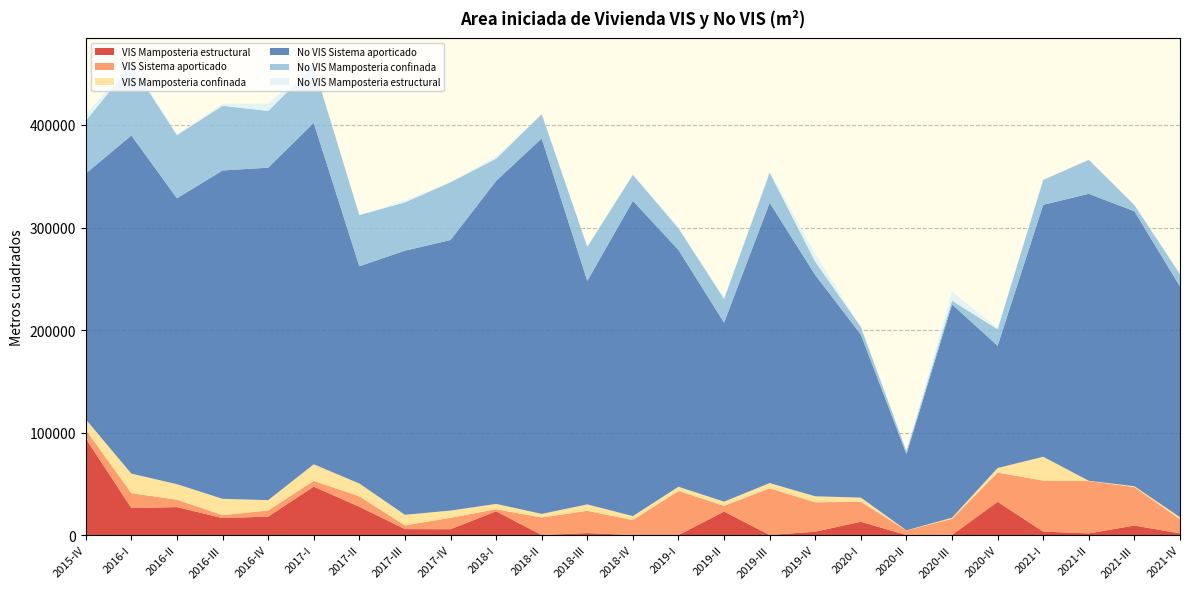

Reading left to right, list all the values displayed in this chart.

VIS Mamposteria estructural: 2015-IV=94150.0	2016-I=26386.0	2016-II=27286.0	2016-III=16615.0	2016-IV=17964.0	2017-I=47262.0	2017-II=27612.0	2017-III=5830.0	2017-IV=5705.0	2018-I=23186.0	2018-II=0.0	2018-III=1956.0	2018-IV=0.0	2019-I=0.0	2019-II=22960.0	2019-III=64.0	2019-IV=3300.0	2020-I=13030.0	2020-II=0.0	2020-III=187.5	2020-IV=32400.0	2021-I=3384.0	2021-II=1637.0	2021-III=9307.0	2021-IV=1581.0
VIS Sistema aporticado: 2015-IV=8414.0	2016-I=14540.0	2016-II=7210.0	2016-III=2825.0	2016-IV=5983.0	2017-I=5611.0	2017-II=10127.0	2017-III=3638.0	2017-IV=11131.0	2018-I=2038.0	2018-II=17101.0	2018-III=21711.4	2018-IV=14538.8	2019-I=43018.2	2019-II=5490.0	2019-III=45562.7	2019-IV=28653.6	2020-I=19507.3	2020-II=4504.0	2020-III=15686.7	2020-IV=28567.0	2021-I=49745.0	2021-II=51036.0	2021-III=37556.5	2021-IV=13959.5
VIS Mamposteria confinada: 2015-IV=10312.0	2016-I=18989.0	2016-II=15153.0	2016-III=15929.0	2016-IV=10129.0	2017-I=16157.0	2017-II=12570.0	2017-III=10308.0	2017-IV=7066.0	2018-I=5203.0	2018-II=3578.0	2018-III=6278.0	2018-IV=3970.0	2019-I=4134.0	2019-II=4154.0	2019-III=5112.0	2019-IV=5874.0	2020-I=4030.0	2020-II=141.0	2020-III=1051.0	2020-IV=4441.3	2021-I=23281.0	2021-II=267.0	2021-III=784.7	2021-IV=1937.0
No VIS Sistema aporticado: 2015-IV=239767.0	2016-I=329858.0	2016-II=278859.0	2016-III=320282.0	2016-IV=324273.0	2017-I=333026.0	2017-II=211894.0	2017-III=257606.0	2017-IV=263896.0	2018-I=315048.0	2018-II=366191.0	2018-III=217911.6	2018-IV=307513.2	2019-I=230969.8	2019-II=174696.0	2019-III=273347.3	2019-IV=215847.4	2020-I=159058.7	2020-II=74380.0	2020-III=208095.3	2020-IV=119264.0	2021-I=245752.0	2021-II=279938.0	2021-III=268235.5	2021-IV=224984.5
No VIS Mamposteria confinada: 2015-IV=51537.0	2016-I=69090.0	2016-II=61574.0	2016-III=63149.0	2016-IV=55346.0	2017-I=55752.0	2017-II=49927.0	2017-III=47114.0	2017-IV=56318.0	2018-I=21654.0	2018-II=23651.0	2018-III=33287.0	2018-IV=25425.0	2019-I=21049.0	2019-II=23123.0	2019-III=29421.0	2019-IV=13021.0	2020-I=7381.0	2020-II=2748.0	2020-III=3647.0	2020-IV=16022.7	2021-I=24244.0	2021-II=33133.0	2021-III=5962.3	2021-IV=11984.0
No VIS Mamposteria estructural: 2015-IV=5942.0	2016-I=2997.0	2016-II=1111.0	2016-III=1964.0	2016-IV=7338.0	2017-I=0.0	2017-II=0.0	2017-III=1779.0	2017-IV=79.0	2018-I=2190.0	2018-II=0.0	2018-III=210.0	2018-IV=575.0	2019-I=420.0	2019-II=1212.0	2019-III=1530.0	2019-IV=7760.0	2020-I=0.0	2020-II=0.0	2020-III=8940.5	2020-IV=1176.0	2021-I=0.0	2021-II=0.0	2021-III=0.0	2021-IV=568.0